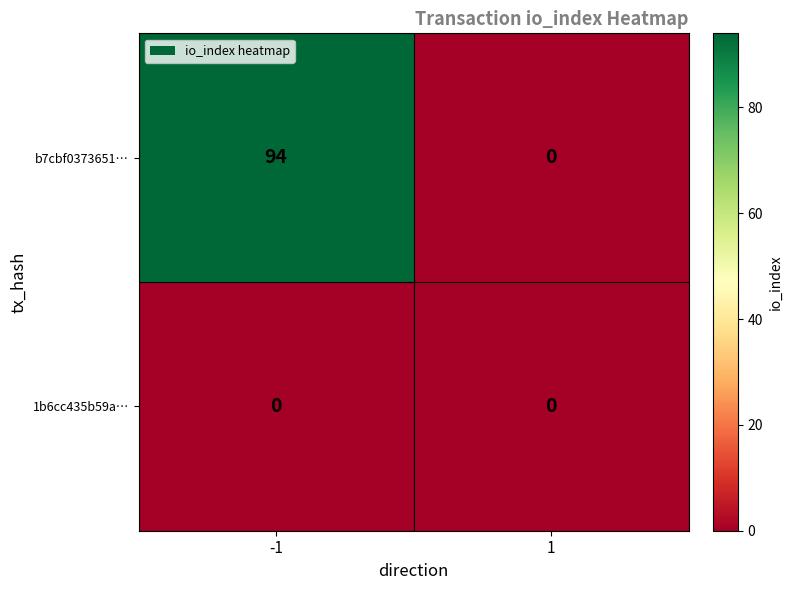

Which series has the widest spread of values?

b7cbf0373651…